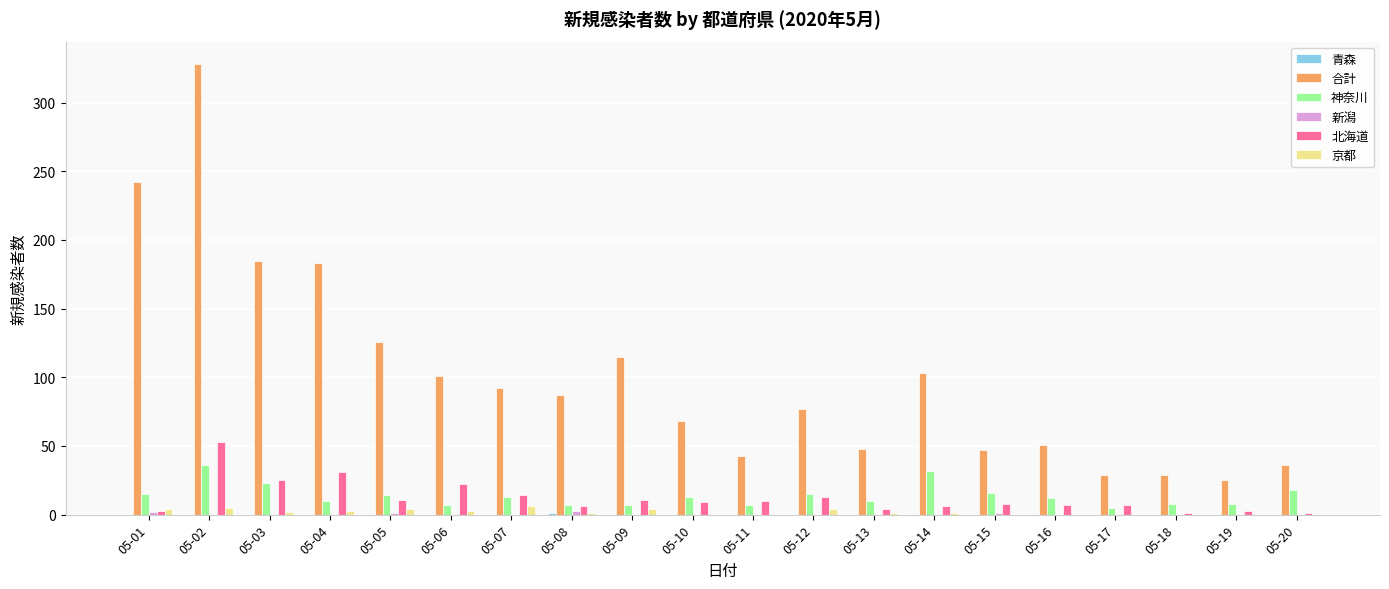

At which category is the sum across all series the highest?

05-02